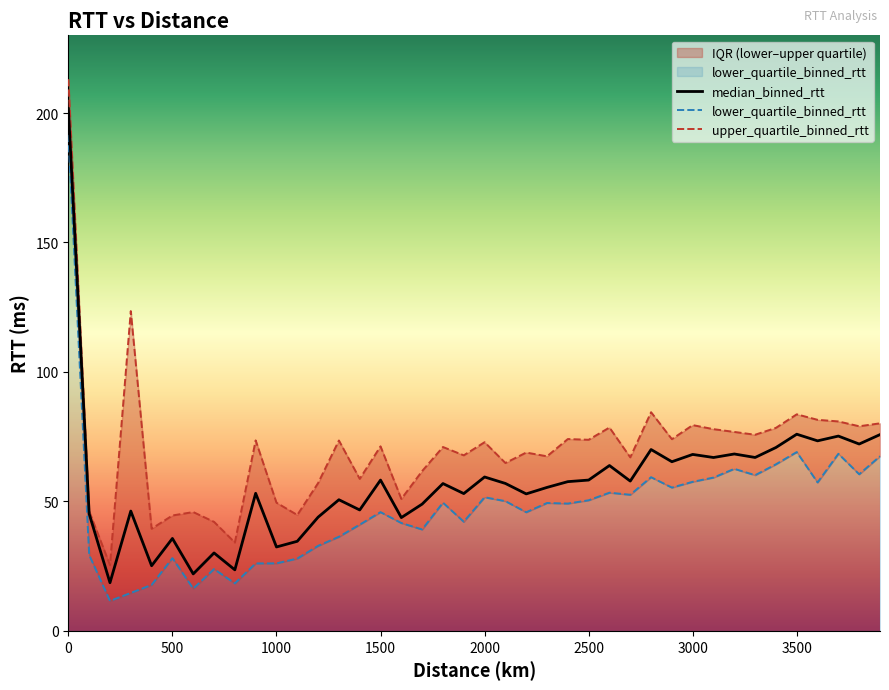

True or false: median_binned_rtt has a value of 32.4 at 1000.

True